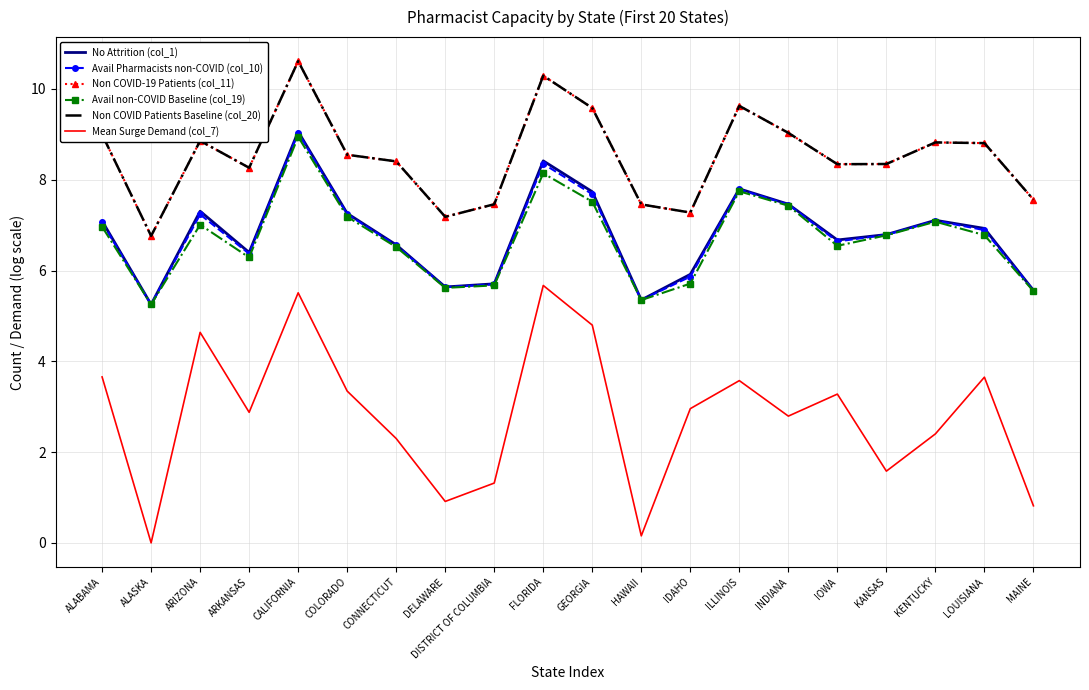

True or false: Non COVID-19 Patients (col_11) and Mean Surge Demand (col_7) intersect in this chart.

False